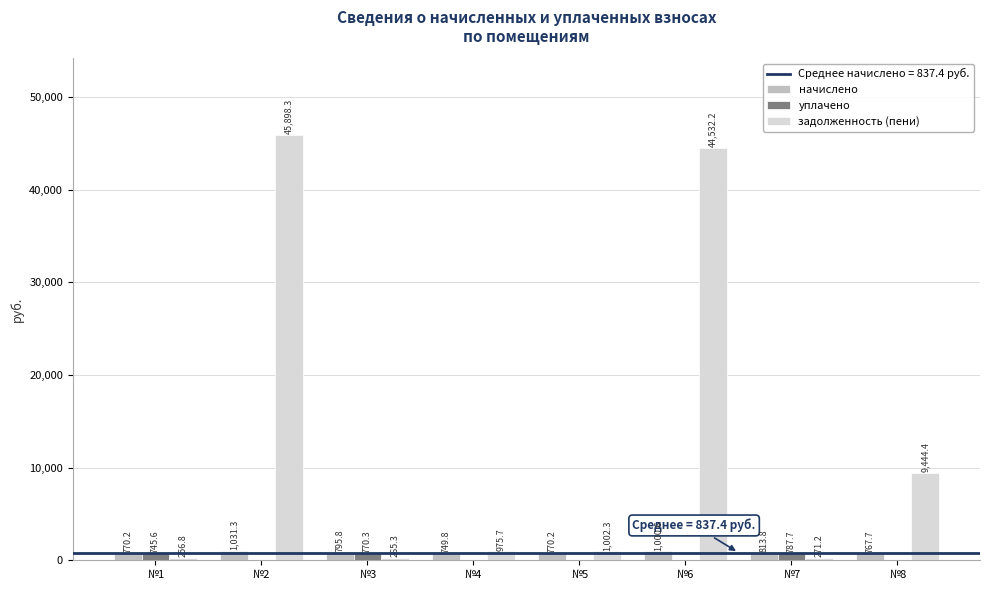

At which category does the chart reach its peak across all series?

№2